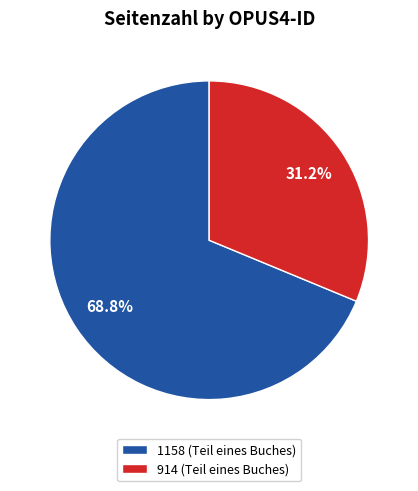

Do 1158 and 914 together represent more than half of the pie?

Yes